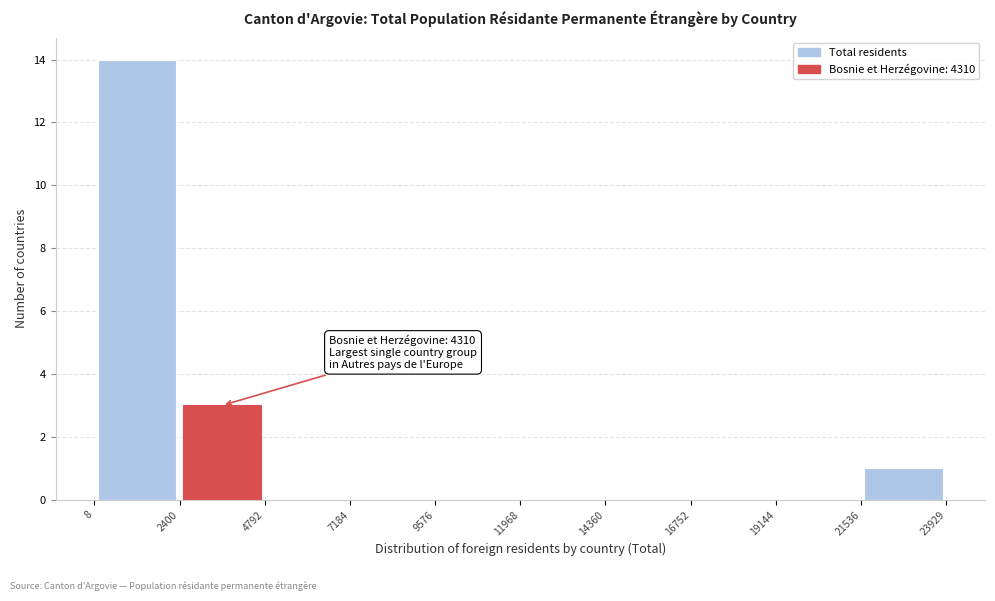

Over which range of the x-axis is the bar tallest?

8 to 2400